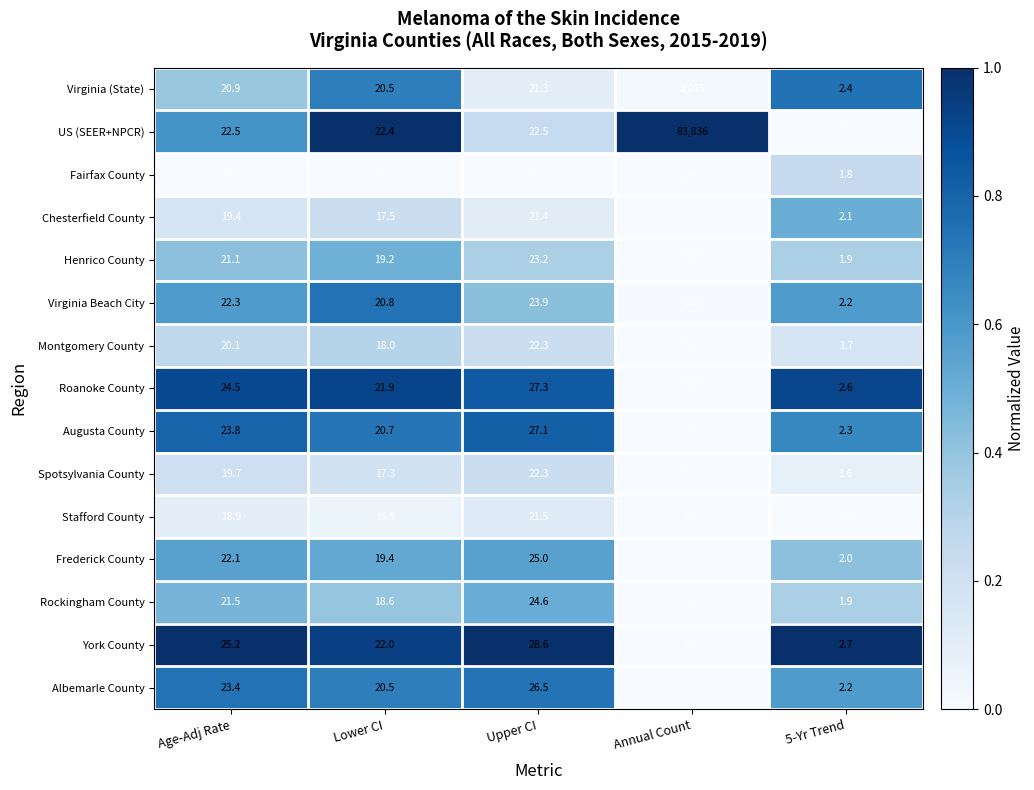

Between Age-Adj Rate and Annual Count, which series saw the biggest shift?

US (SEER+NPCR)